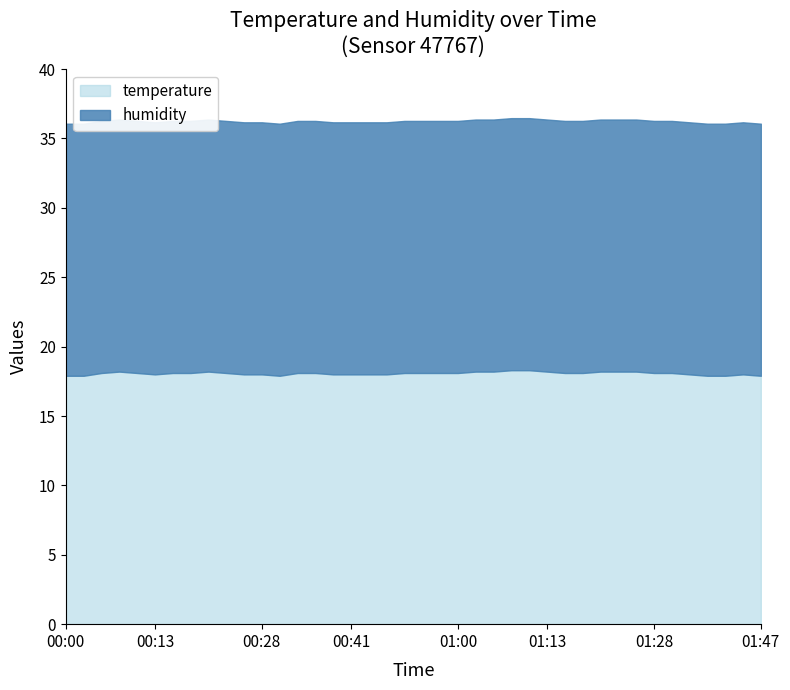

True or false: temperature and humidity cross at least once.

False